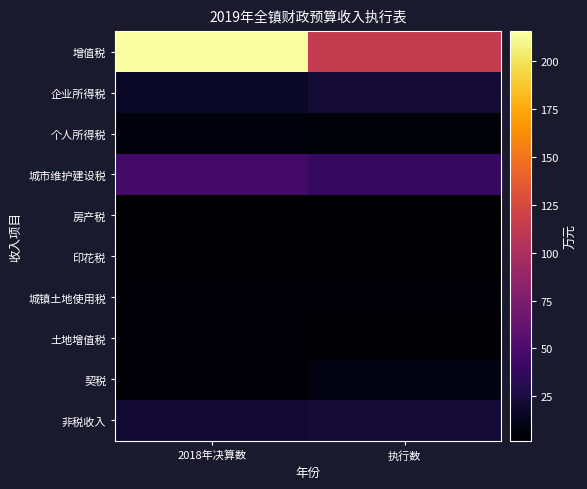

What is the greatest value displayed?

215.6